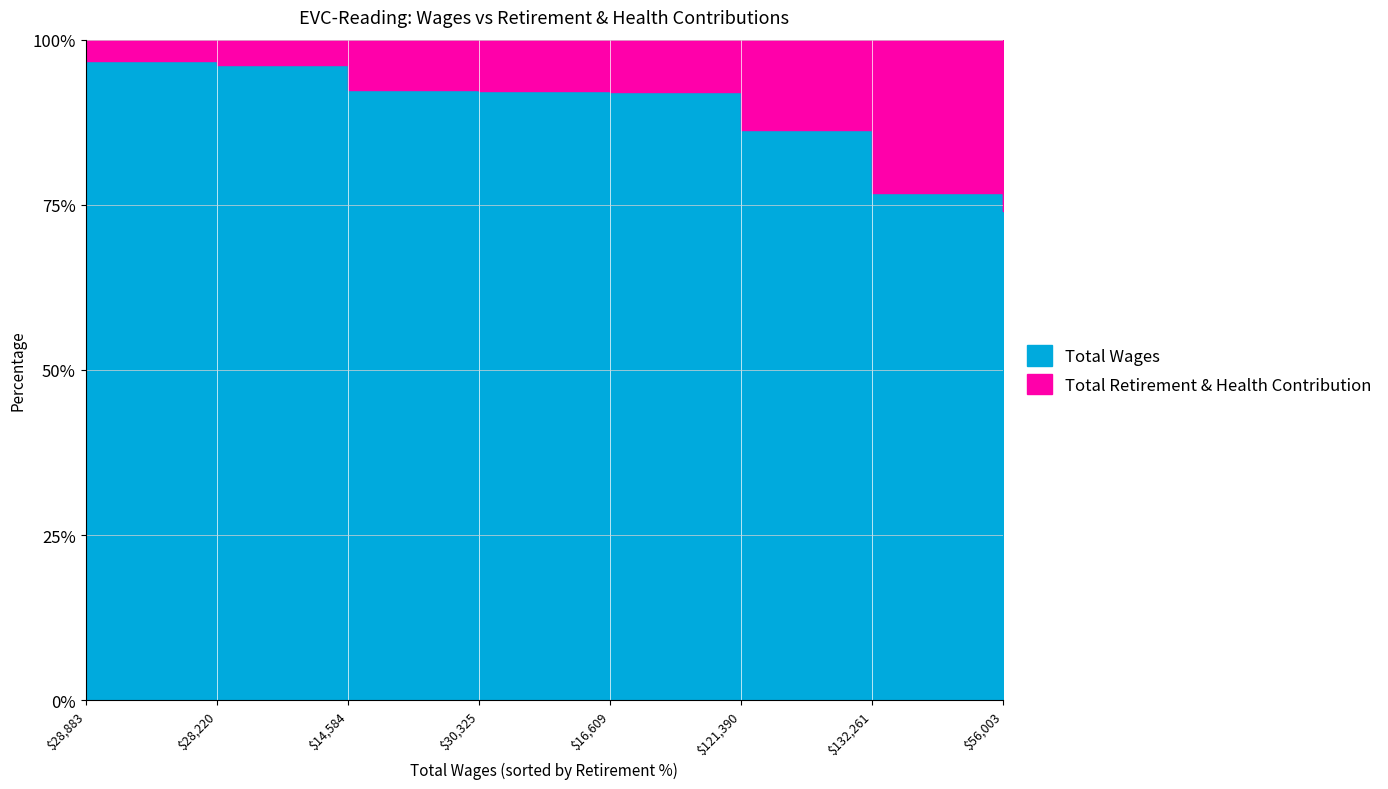

What is the difference between the maximum and second lowest values in the Total Wages series?

115652